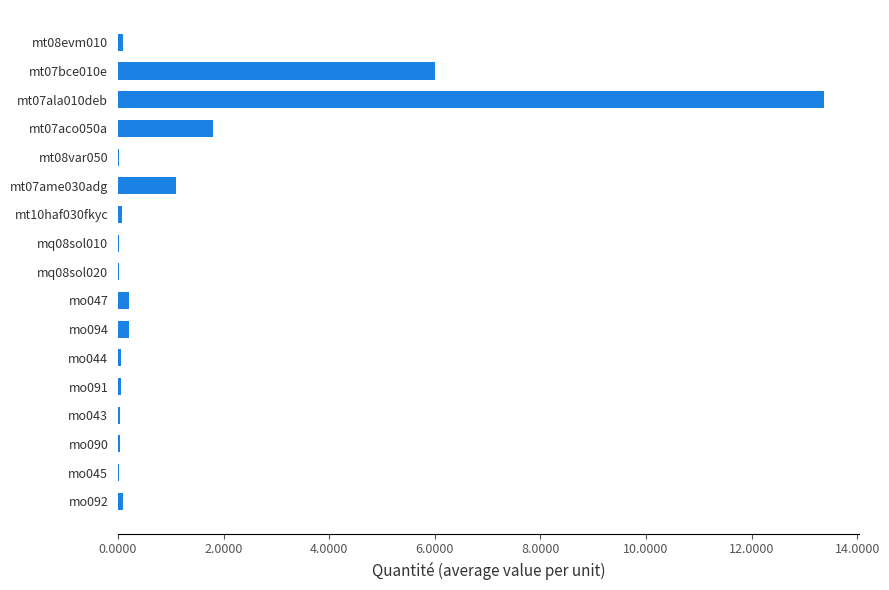

True or false: the data shows 1.8 at mt07aco050a.

True